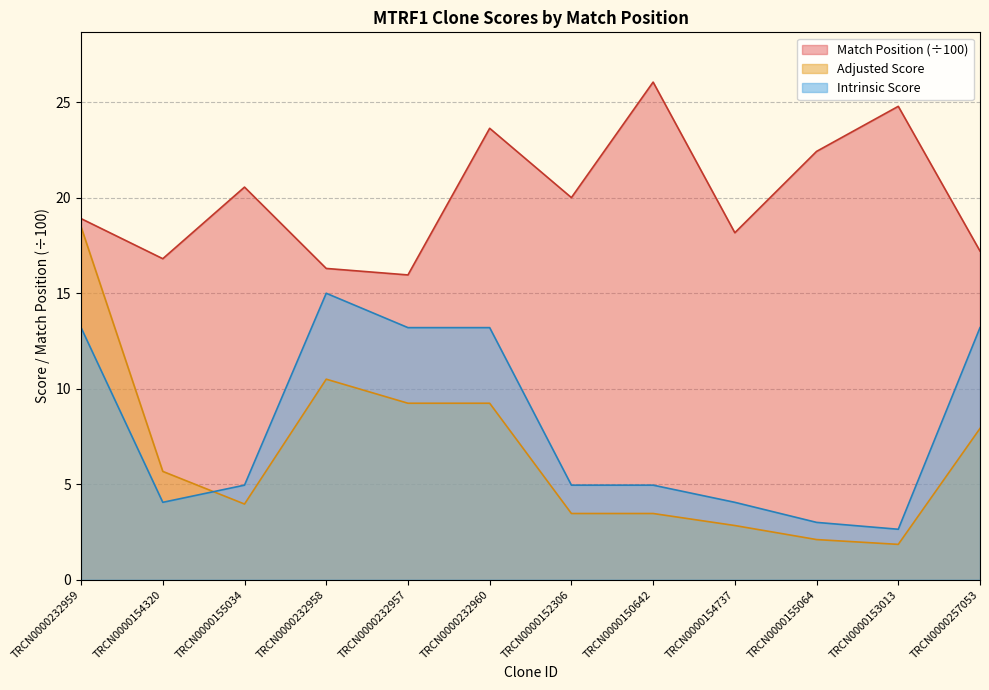

The value of Intrinsic Score at TRCN0000232958 is 21.4. True or false?

False